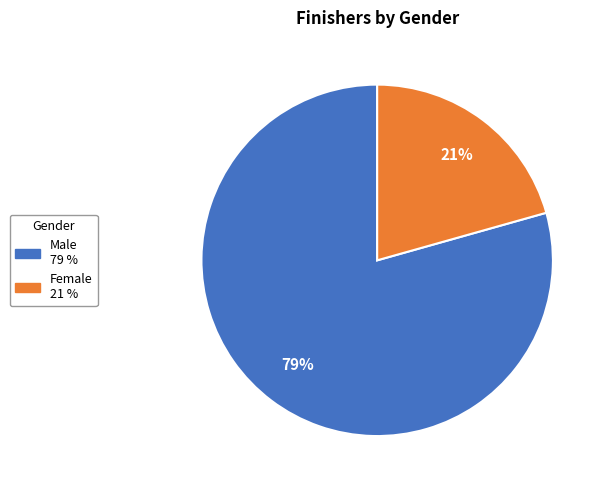

To the nearest percent, what percentage of the pie is Male?

79%